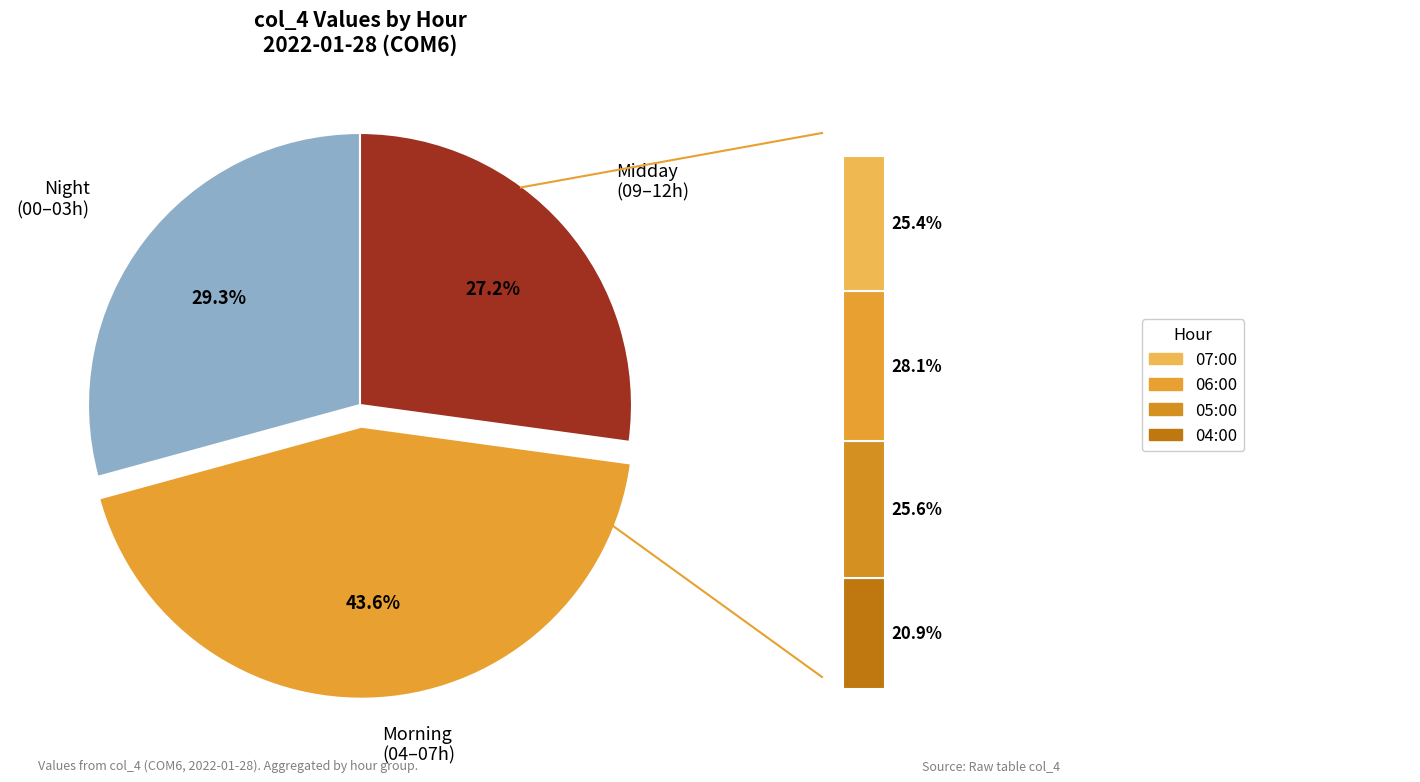

What percentage is the 04:00 slice, to the nearest percent?

9%